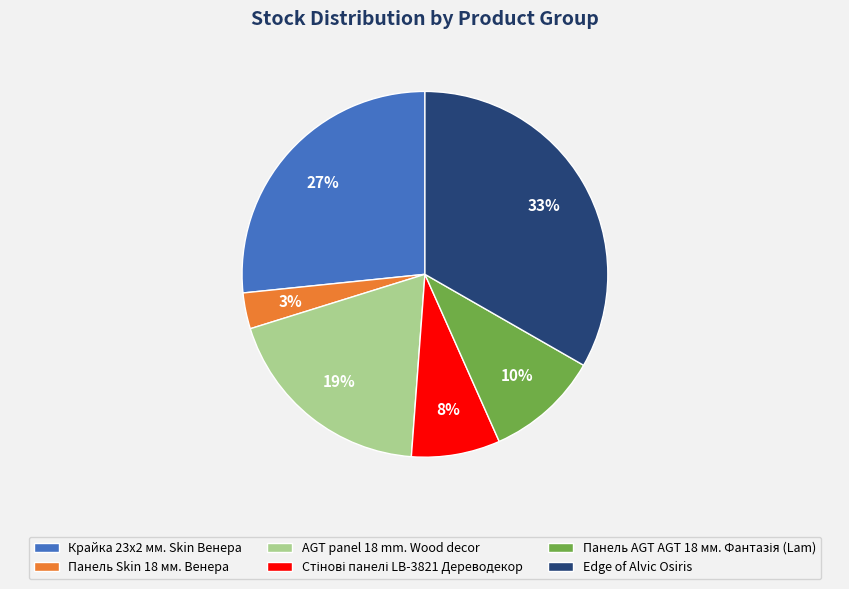

Does Edge of Alvic Osiris account for over 50% of the chart?

No